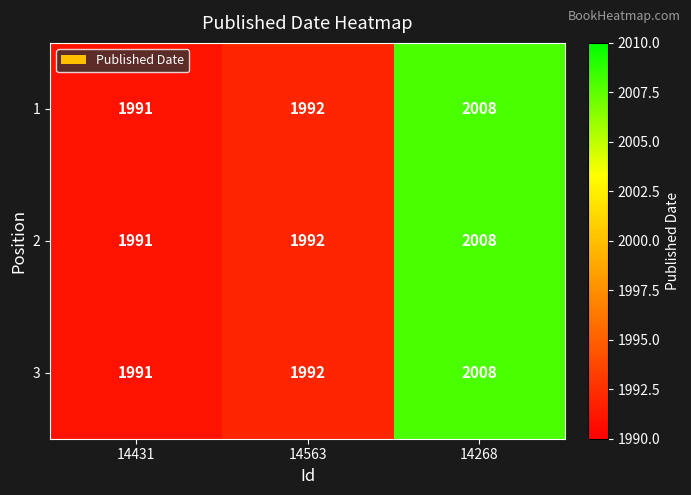

What is the approximate value of 3 at 14563, to the nearest 5?

1990